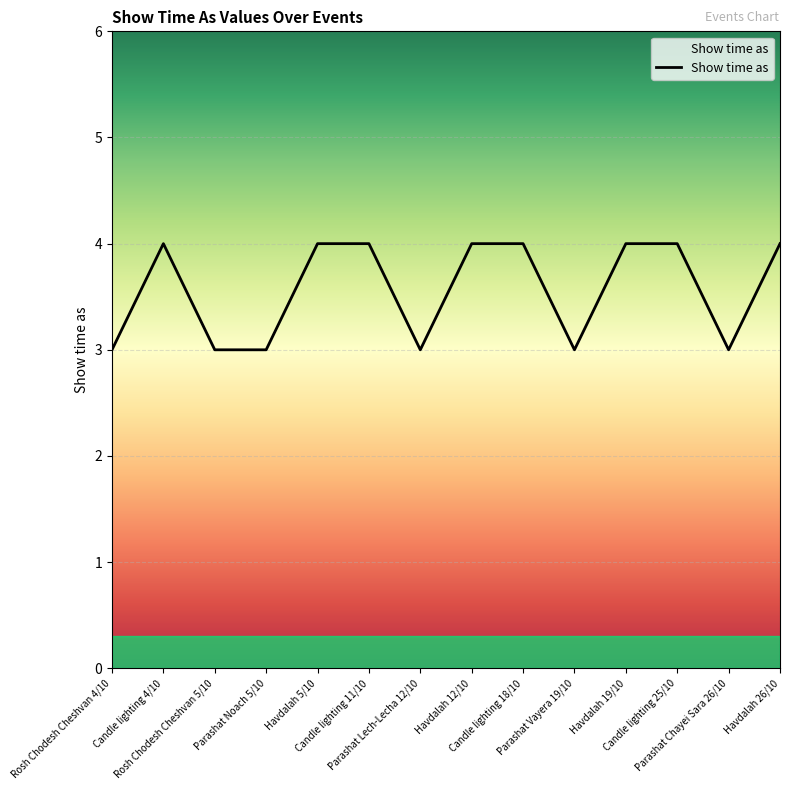

What is the maximum value shown in the chart?

4